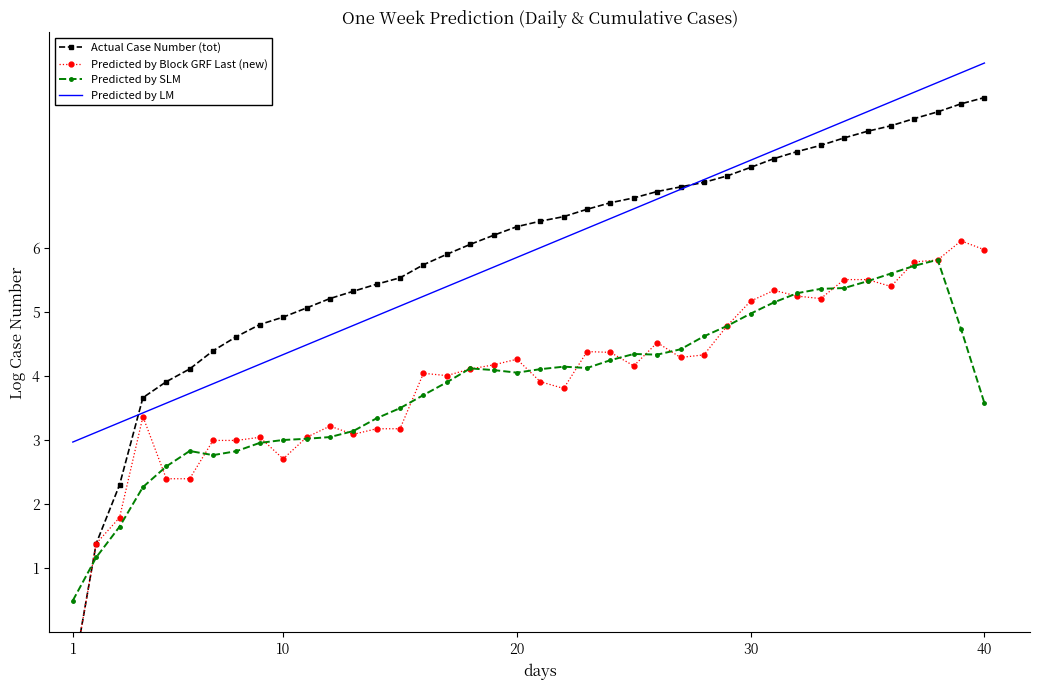

What is the value of the Actual Case Number (tot) point at the 37th from the left?

8.0